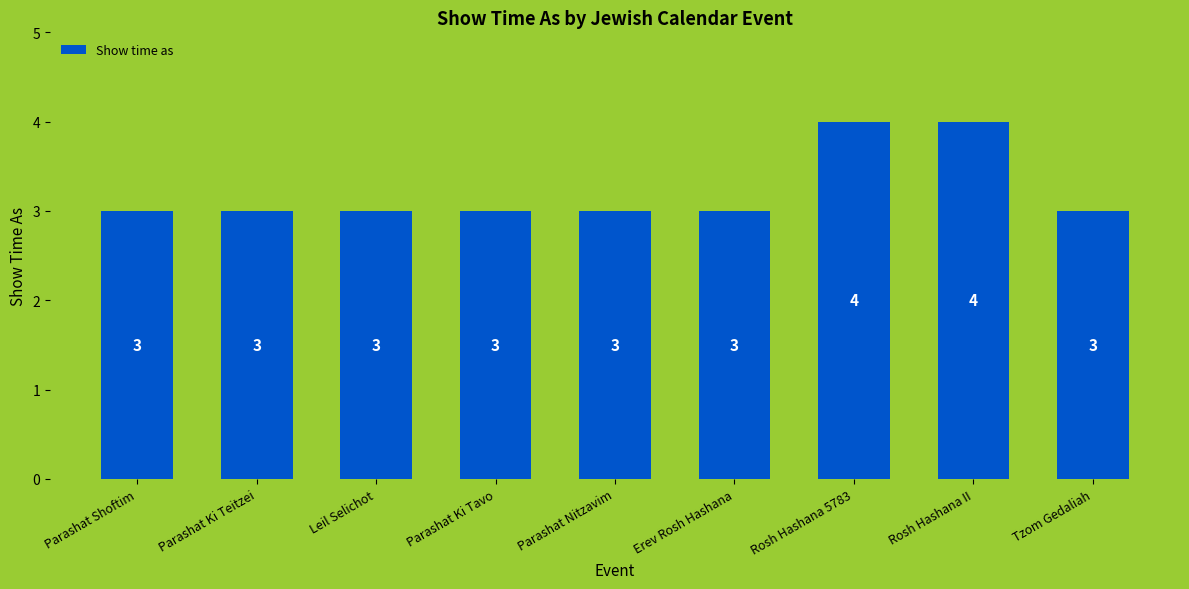

What is the smallest value displayed?

3